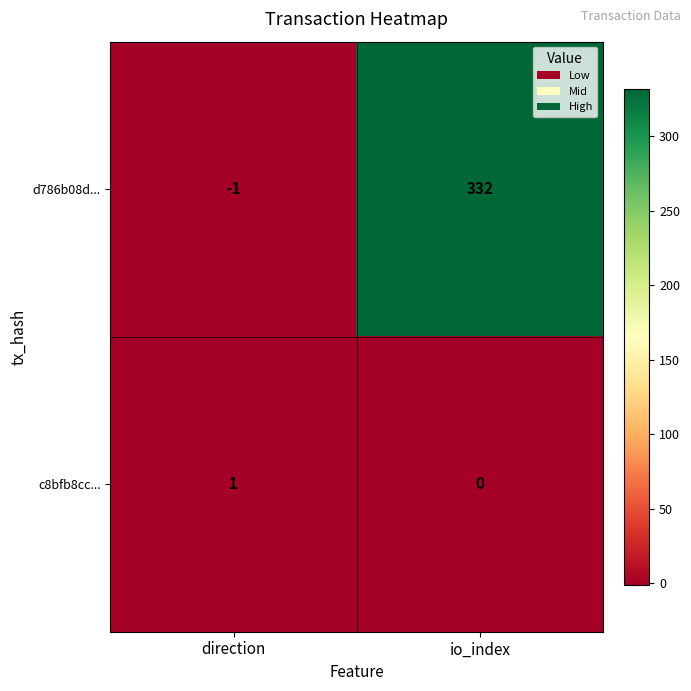

At io_index, list the series in order from largest to smallest.

d786b08d..., c8bfb8cc...